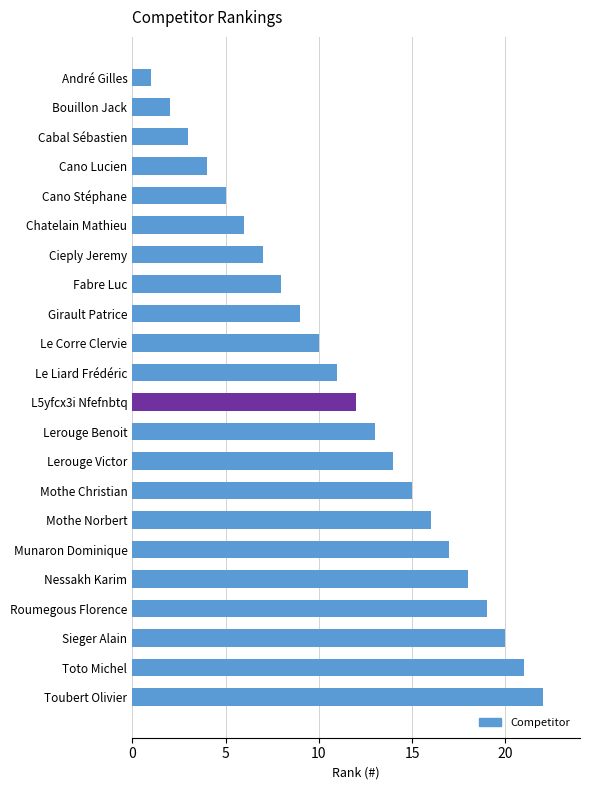

Does the chart contain stacked bars?

No